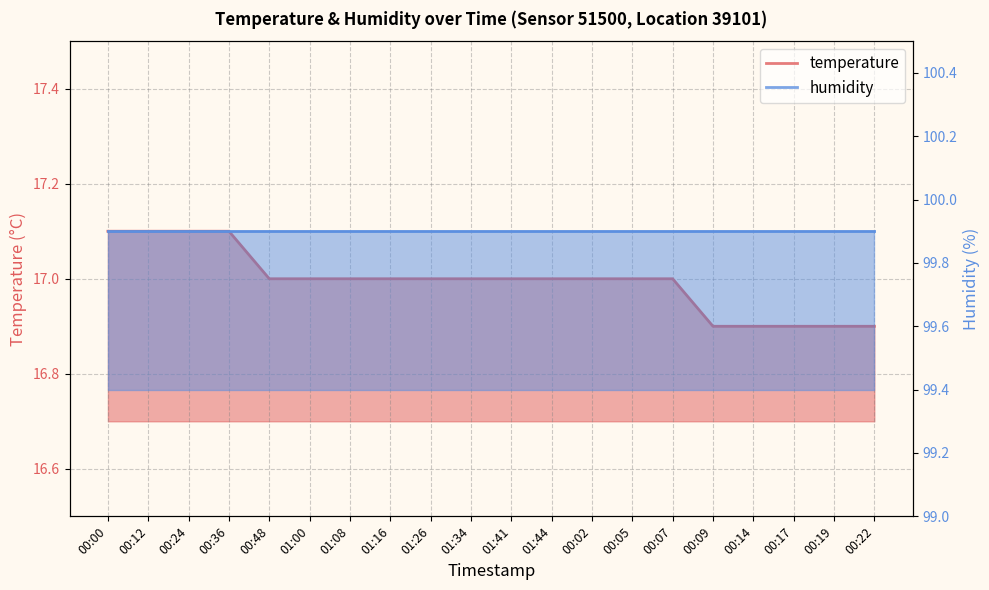

How many values exceed 17?

4